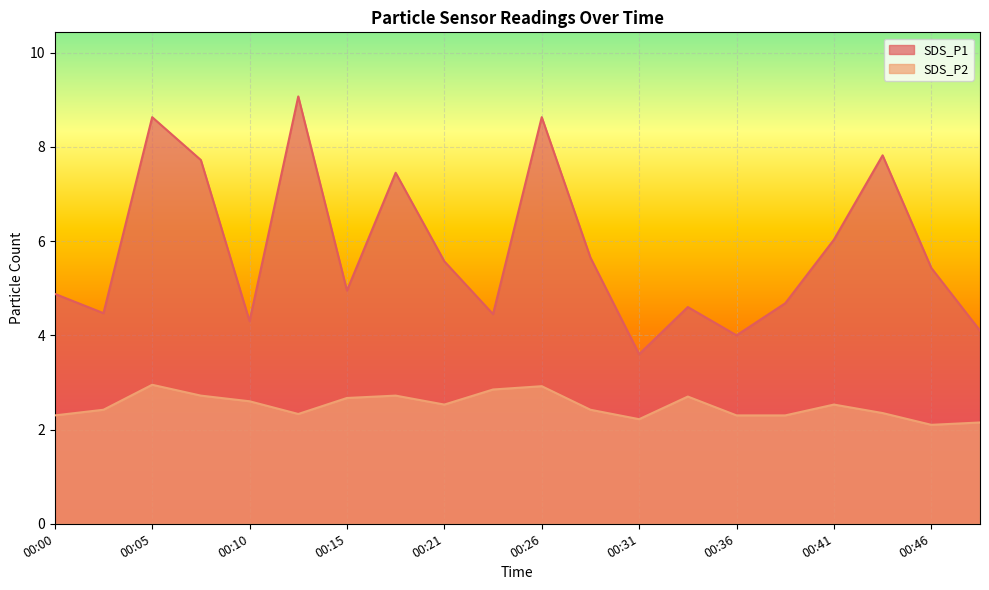

Rank the series by their maximum value, from highest to lowest.

SDS_P1, SDS_P2